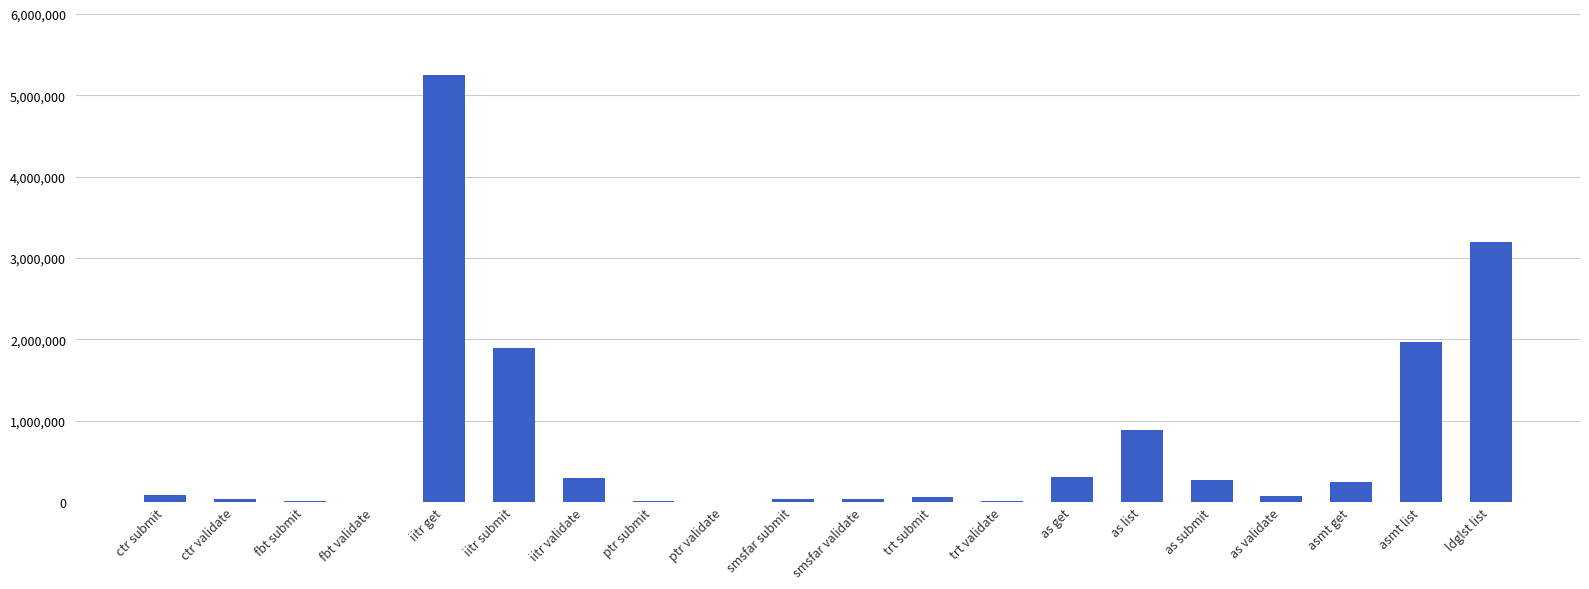

True or false: the data shows 3199744 at ldglst list.

True